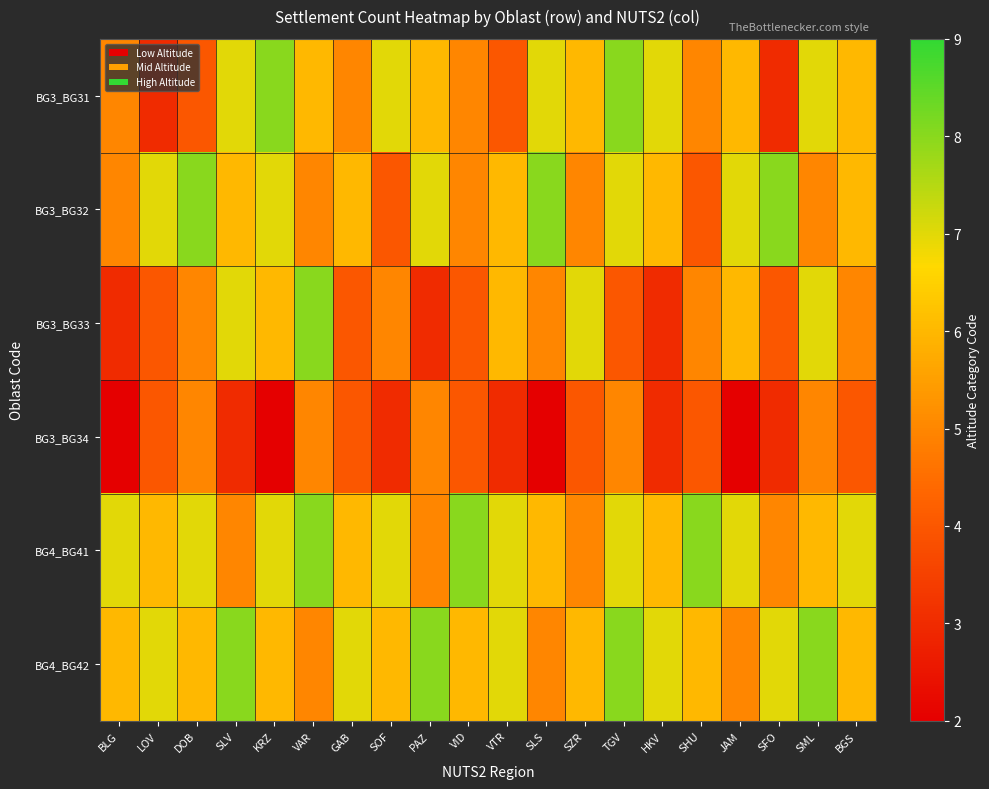

What is the total value across all series at SLV?

36